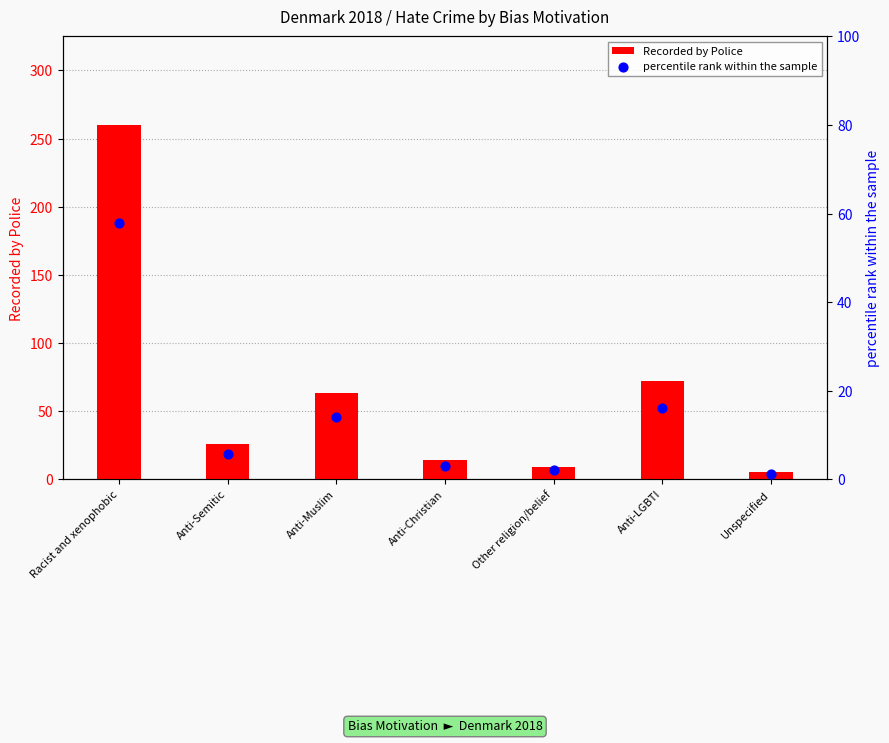

What is the total value across all series at Unspecified?

6.1